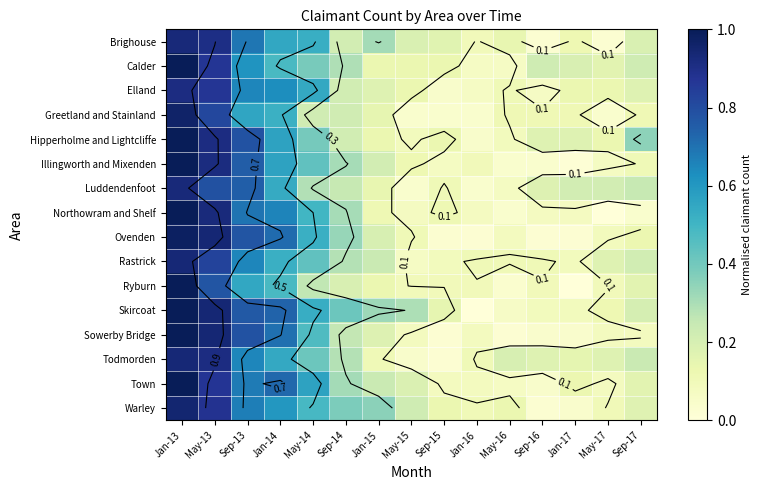

The Illingworth and Mixenden series shows 1.5 at Jan-13. True or false?

False